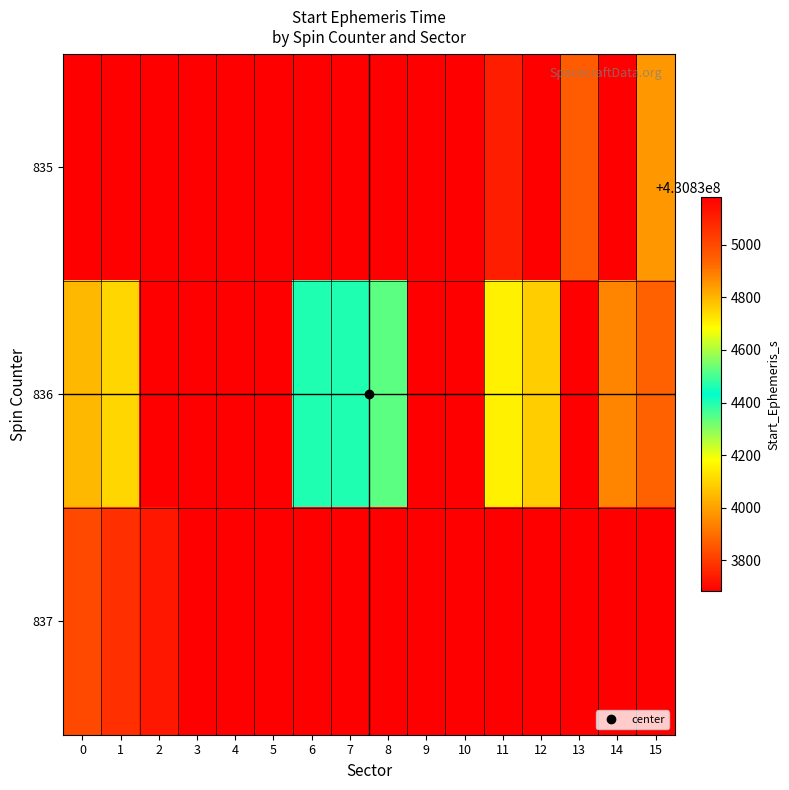

Is the value of 836 at 4 greater than the value of 835 at 9?

No